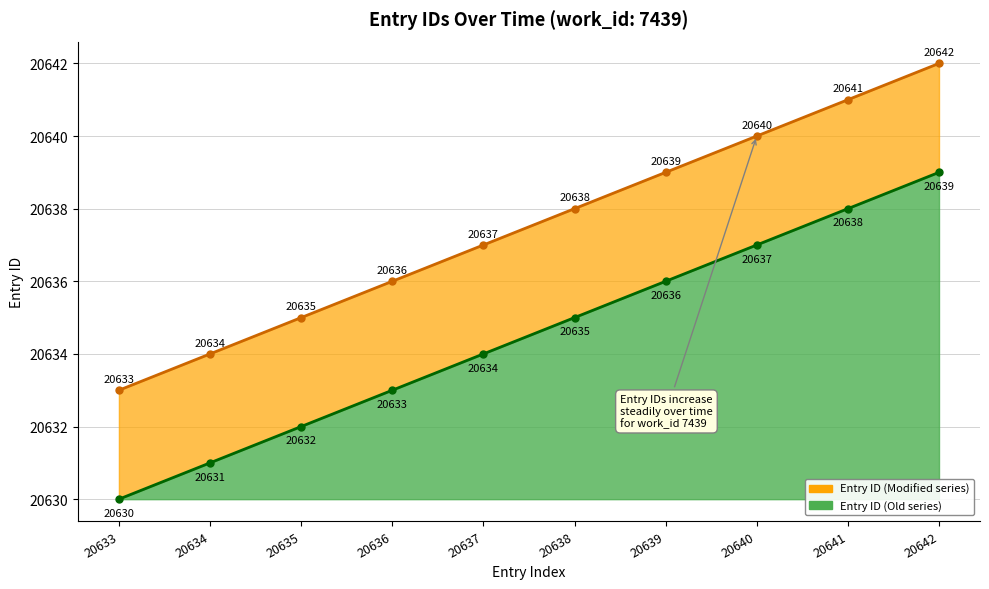

Rank the categories by value from highest to lowest.

20642, 20641, 20640, 20639, 20638, 20637, 20636, 20635, 20634, 20633